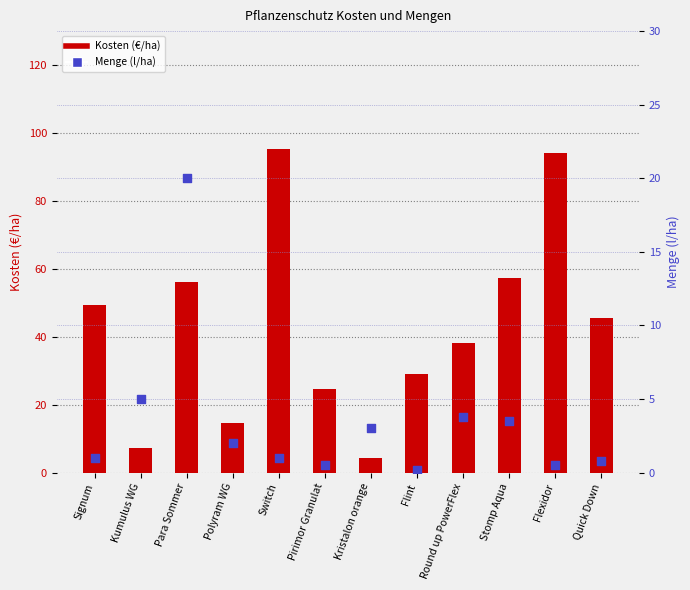

Which series has the widest spread of Y values?

Kosten (€/ha)